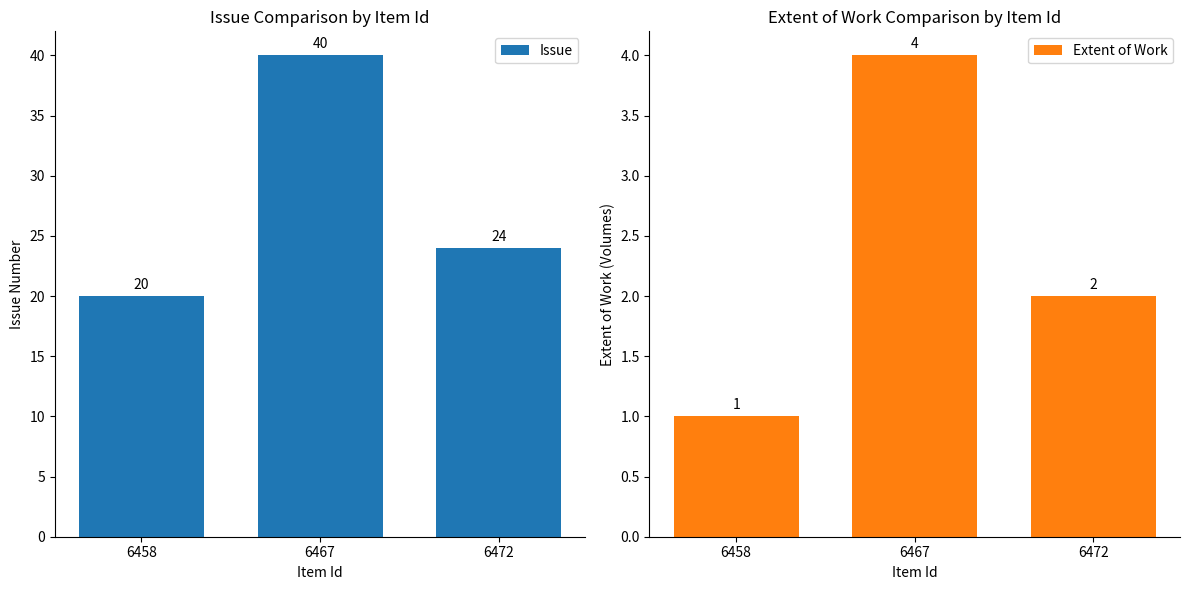

Reading right to left, transcribe all the data shown in this chart.

Issue: 6472=24	6467=40	6458=20
Extent of Work: 6472=2	6467=4	6458=1